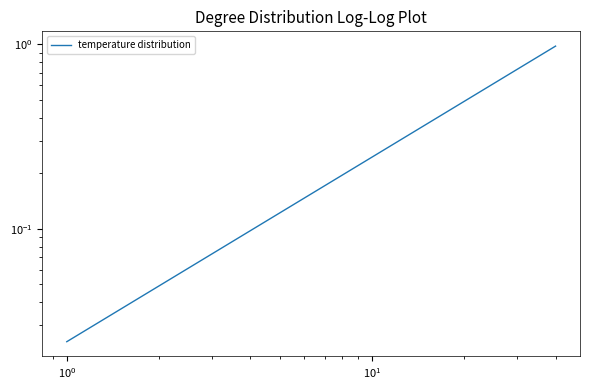

True or false: there are more than 1 points higher than both neighbors.

False